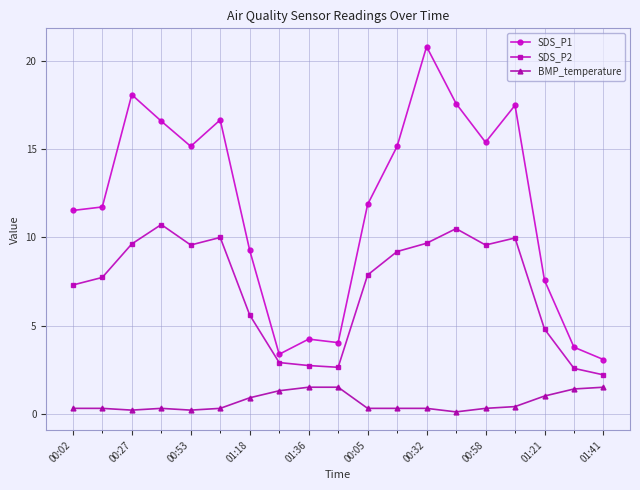

In SDS_P2, how many points are lower than both neighbors (excluding endpoints)?

3